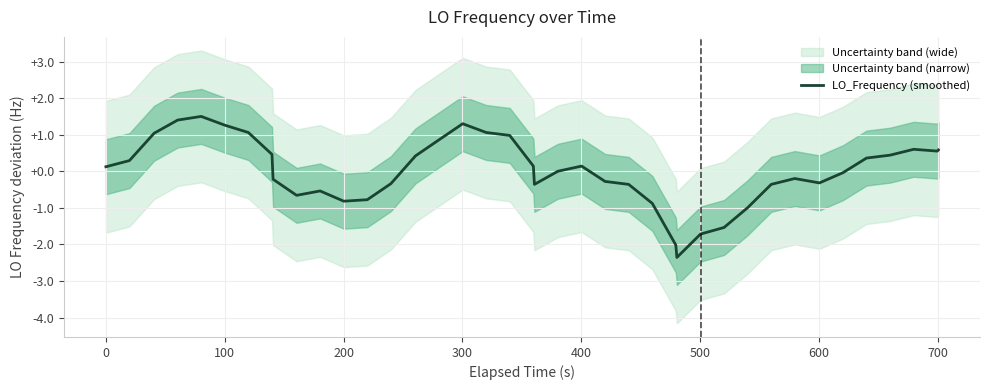

The value at 16 is 2.3. True or false?

False